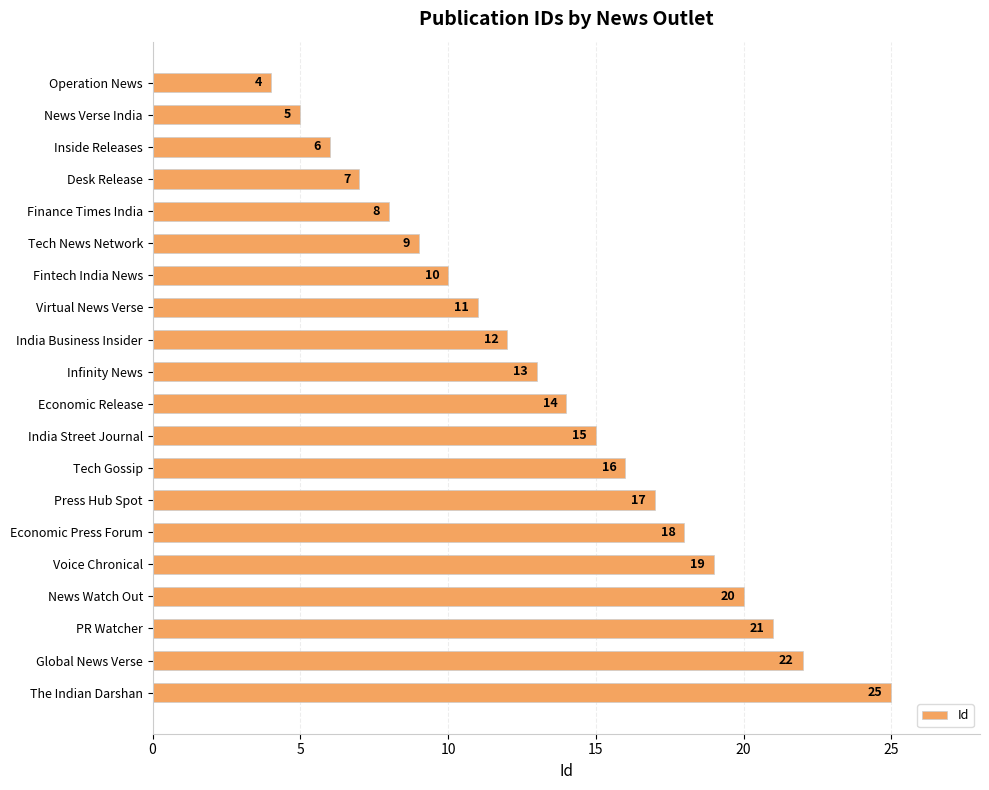

What is the difference between the maximum and minimum values?

21